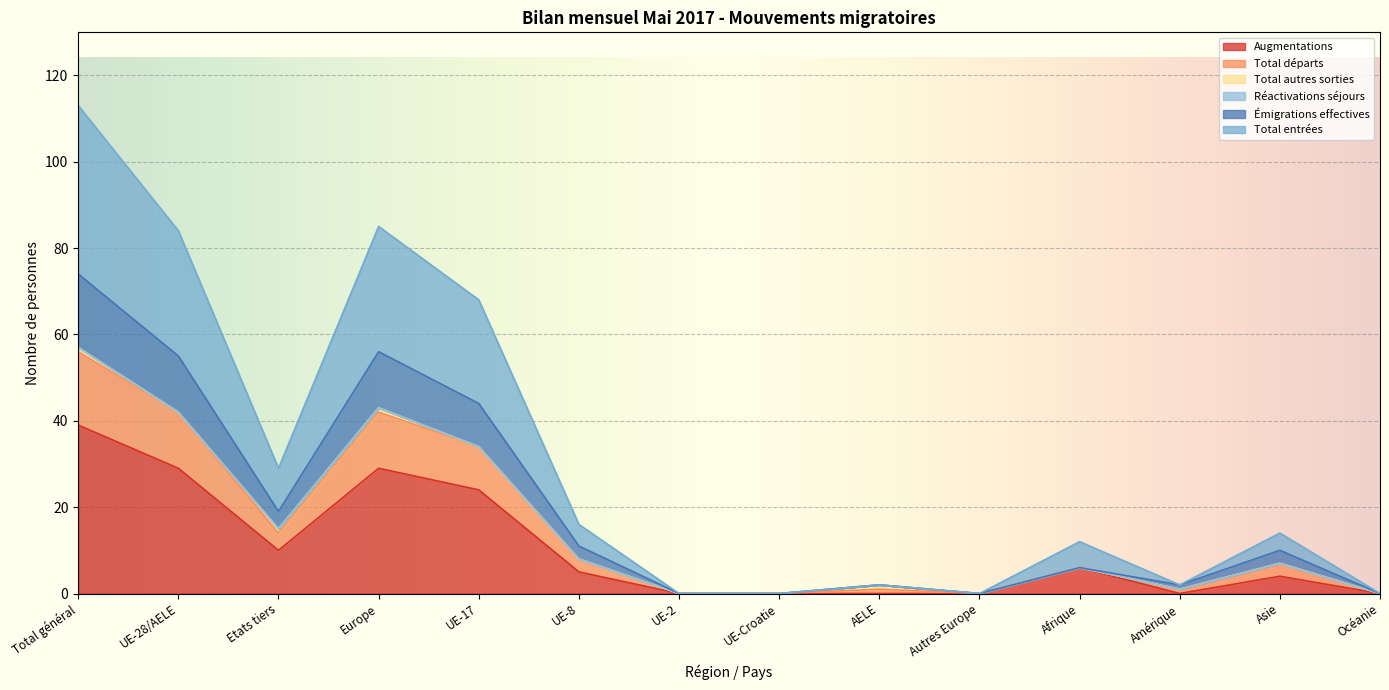

Which category has the highest value in the Augmentations series?

Total général